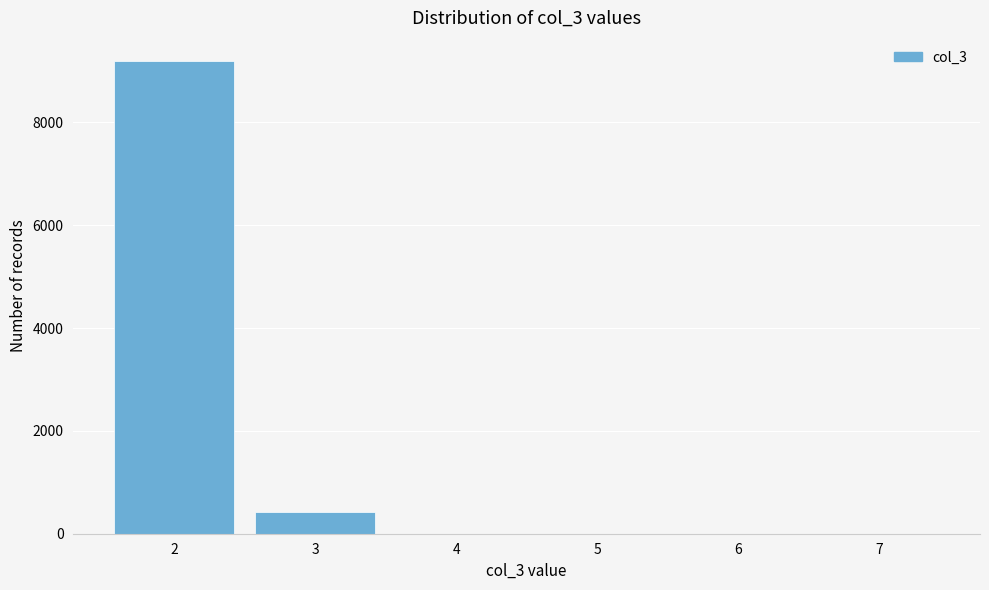

Reading left to right, list every bar in this chart as the range it spans on the x-axis followed by its height. The values are not printed on the chart, so give them approximately, as read against the axis.

1.5 to 2.5: 9200
2.5 to 3.5: 400
3.5 to 4.5: 0
4.5 to 5.5: 0
5.5 to 6.5: 0
6.5 to 7.5: 0